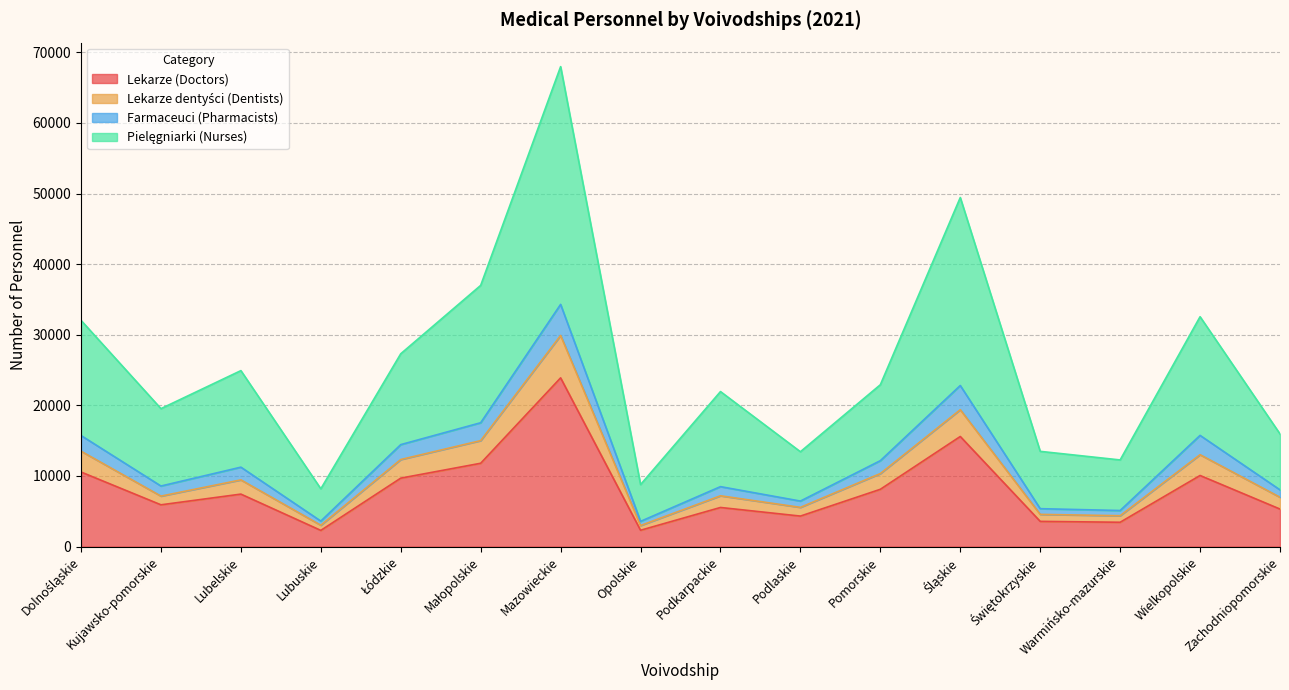

At which category is the sum across all series the highest?

Mazowieckie